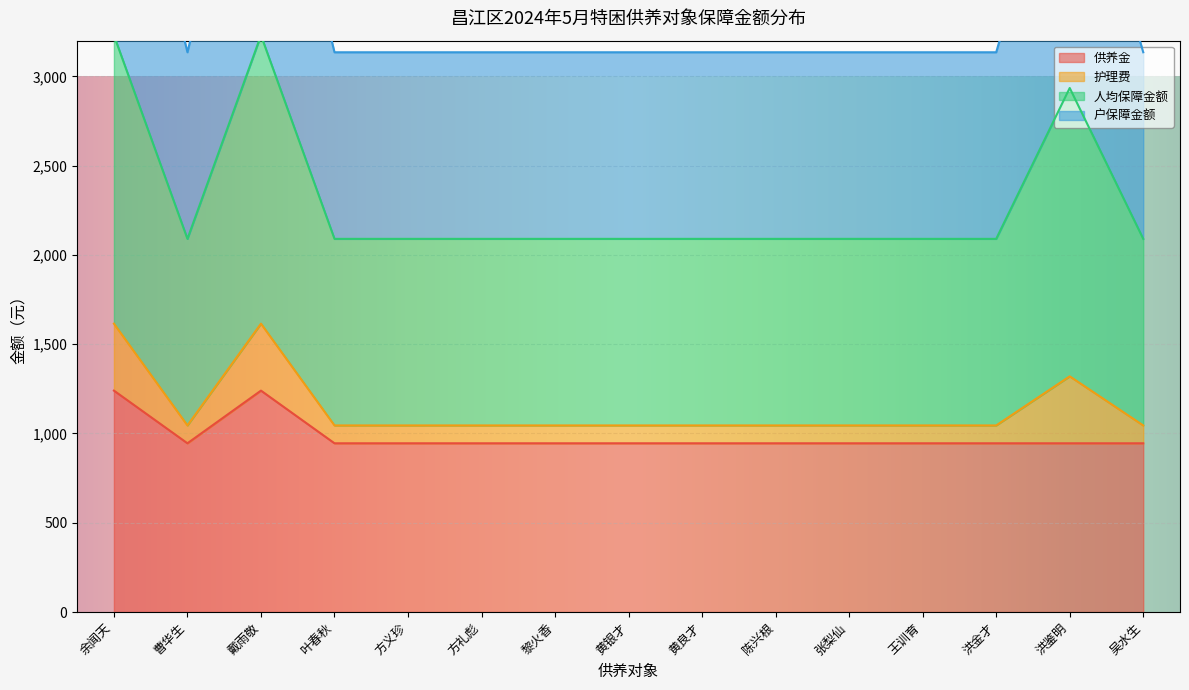

Is it true that 护理费 equals 4714 at 黄良才?

False